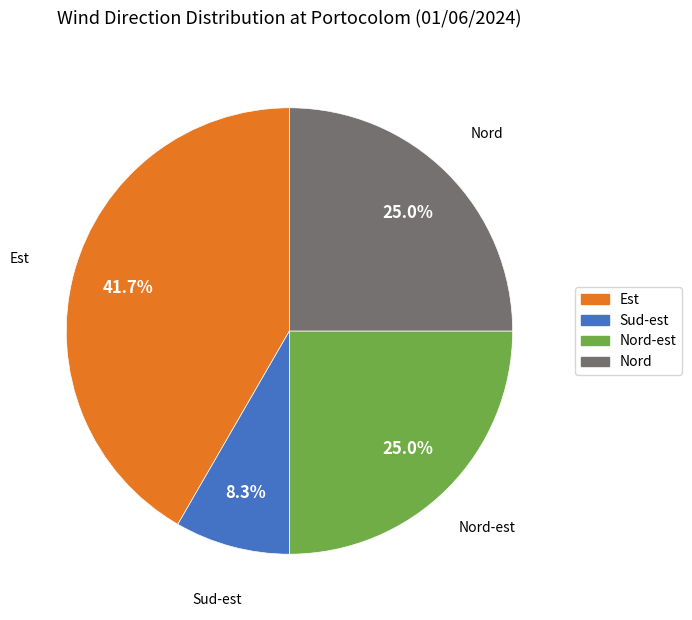

How many slices are in this pie chart?

4